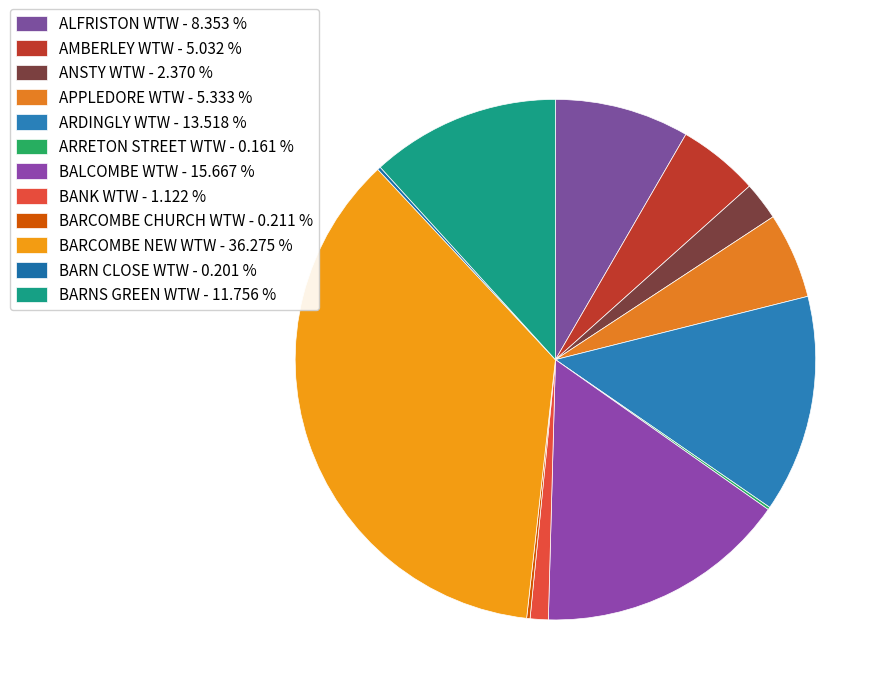

Is it true that BARNS GREEN WTW is 12% of the pie?

True